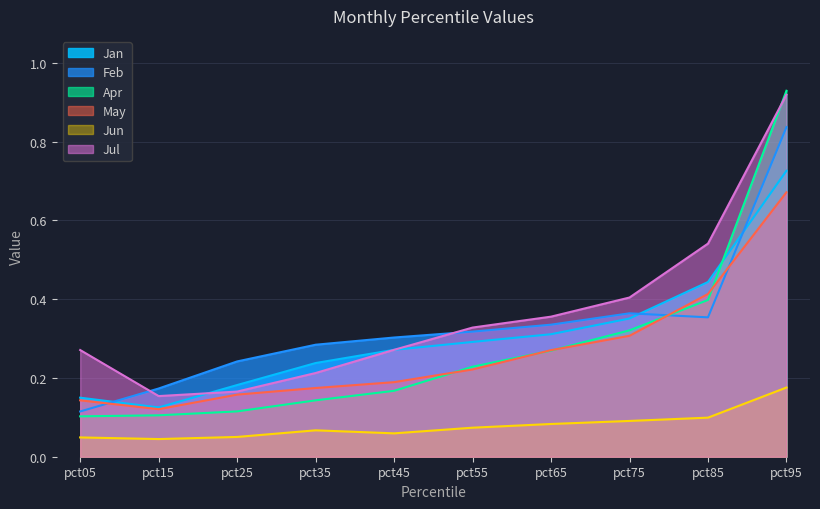

How many Jun values are between 0 and 1?

10